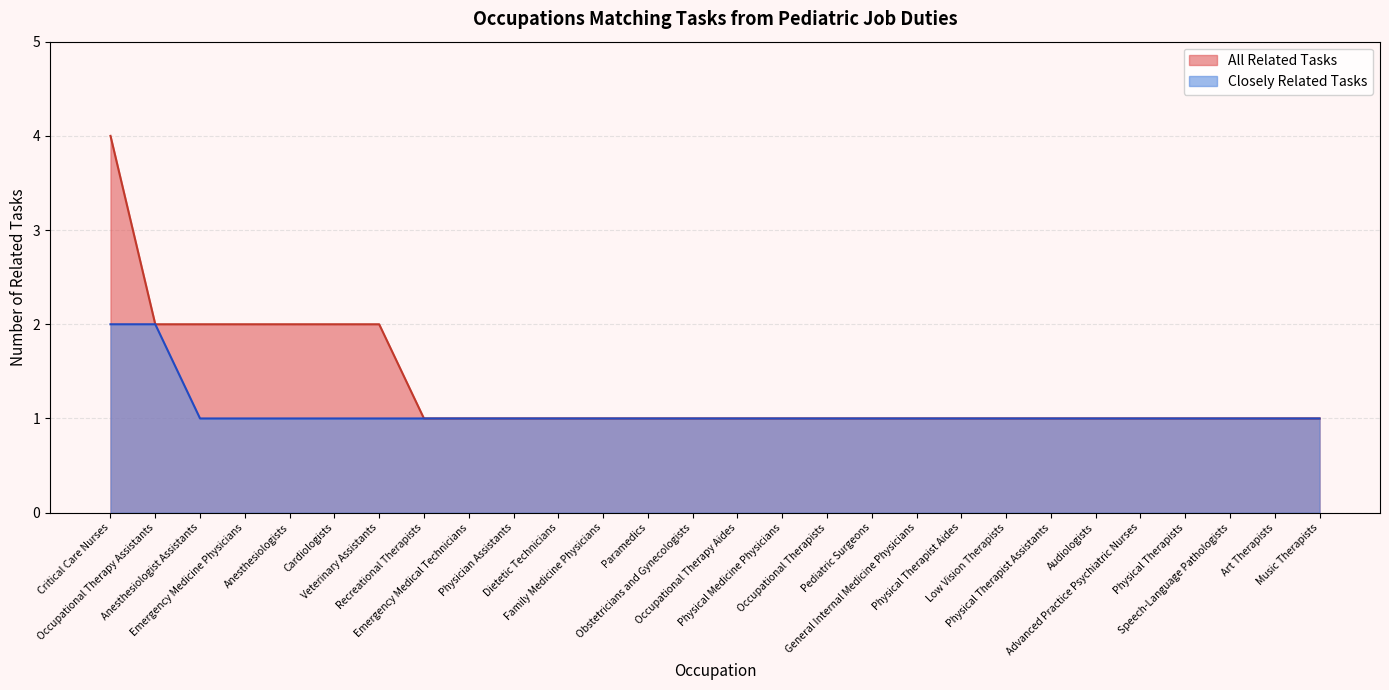

True or false: All Related Tasks has more than 0 points higher than both neighbors.

False